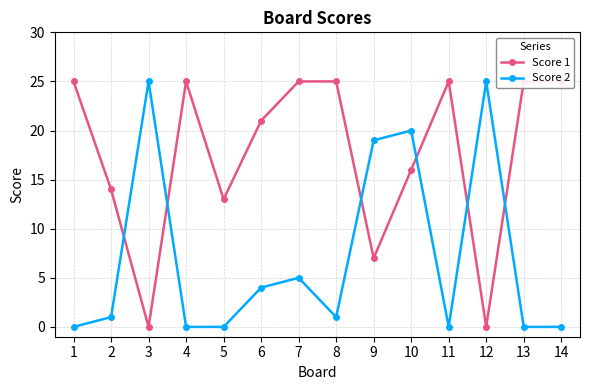

Does the chart have visible grid lines?

Yes